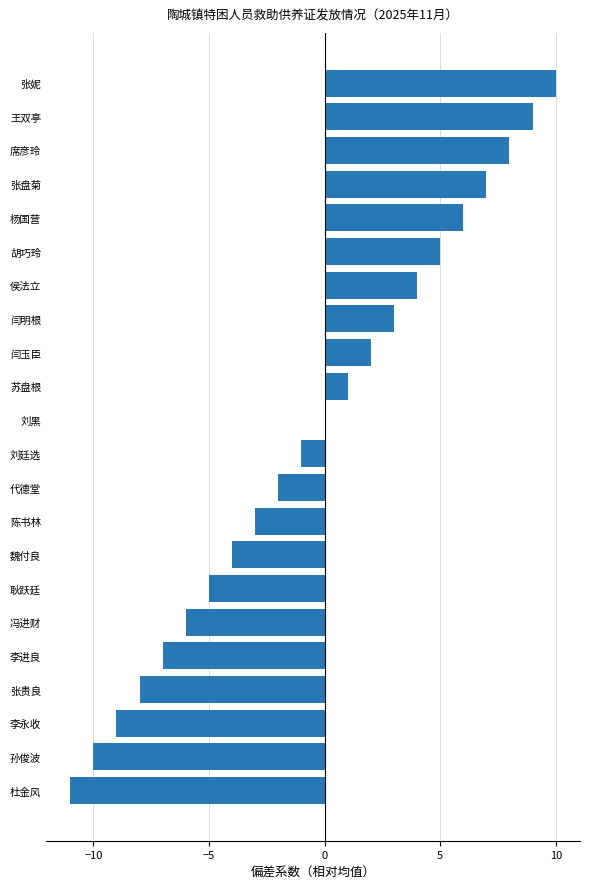

How many categories are shown in the chart?

22